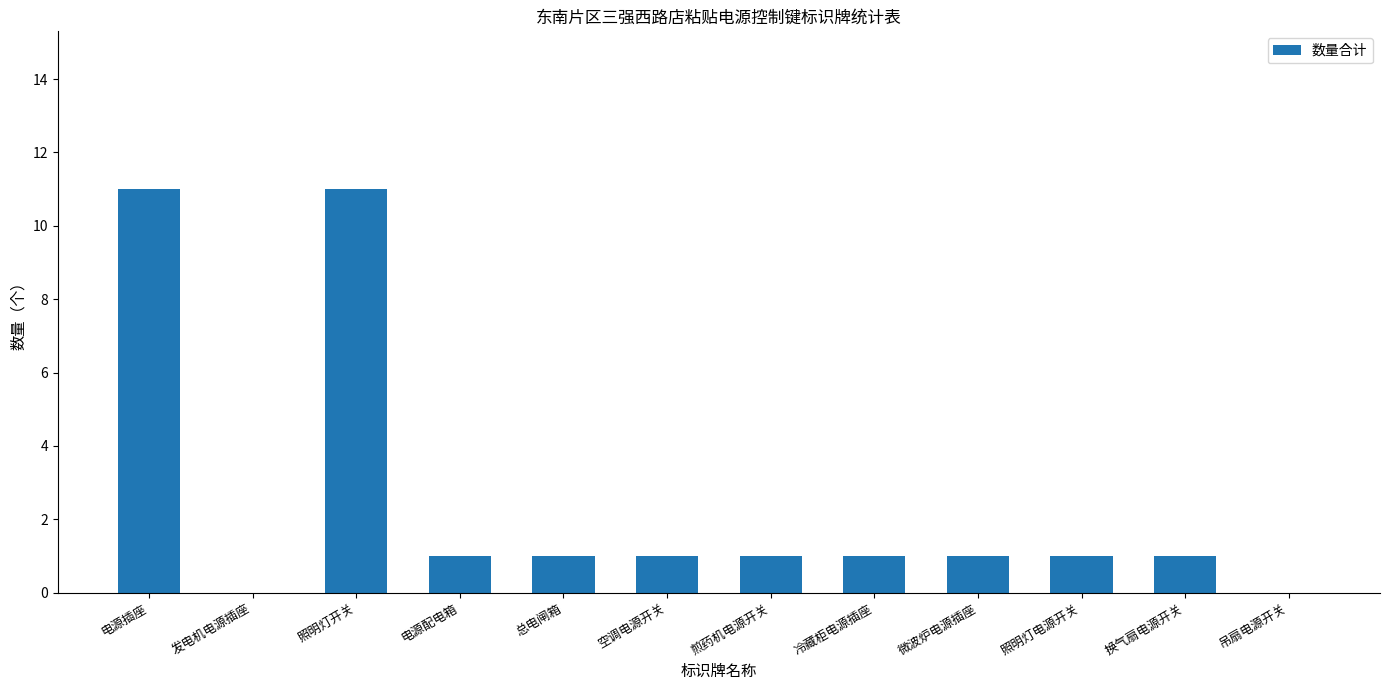

What is the sum of all values?

30